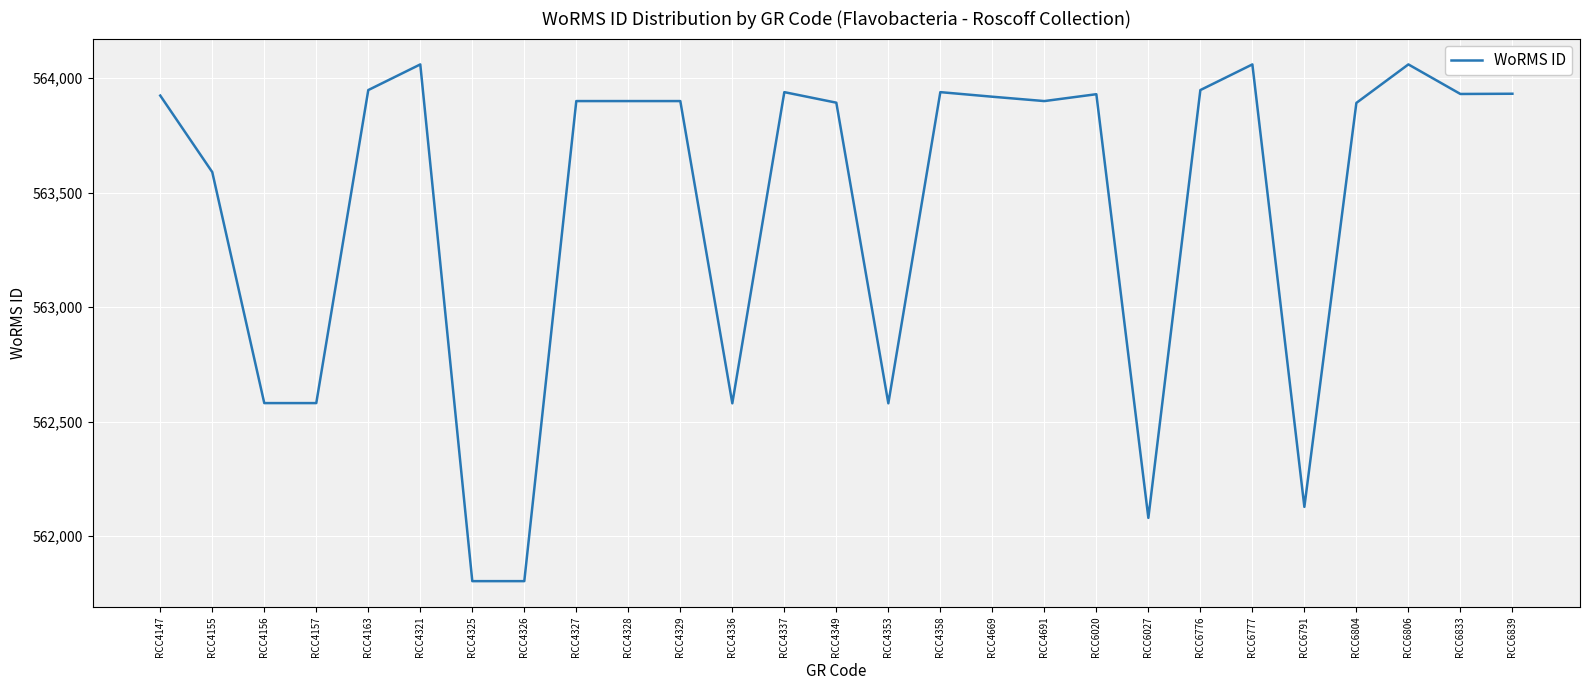

True or false: the data shows 562128 at RCC6791.

True